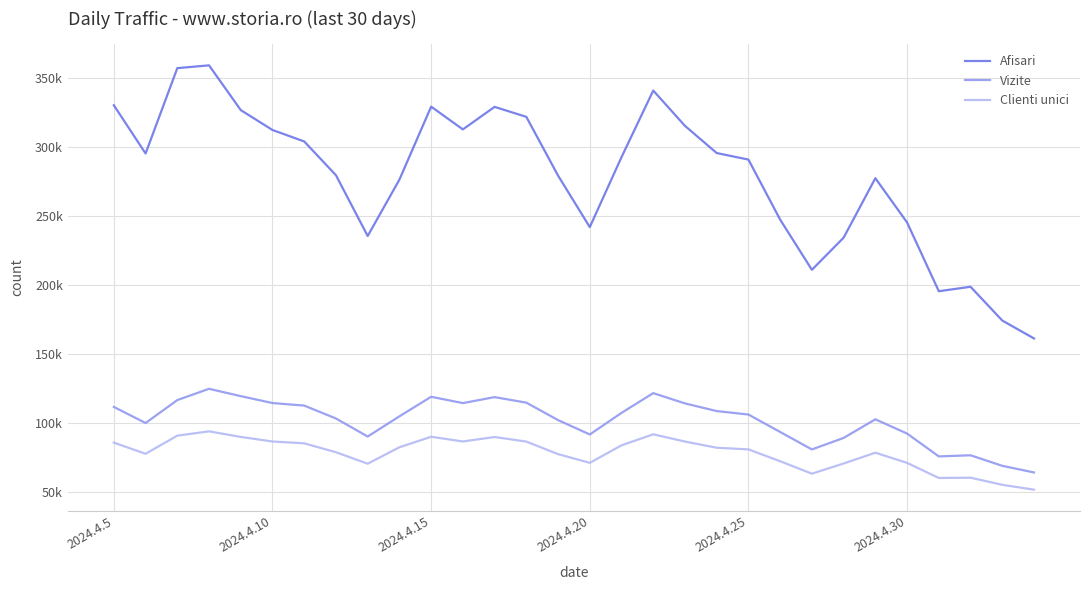

Does the chart display data point markers on the line(s)?

No